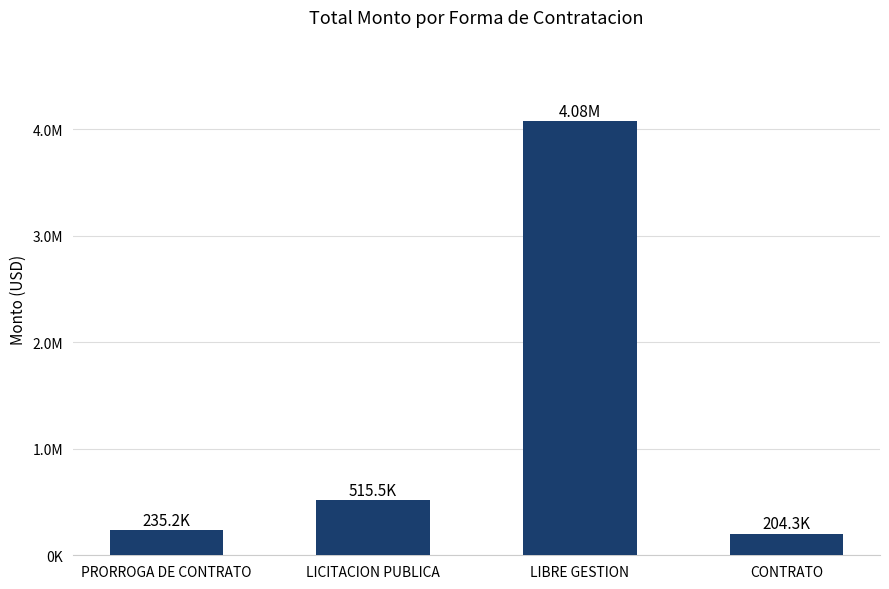

Does the chart contain any negative values?

No